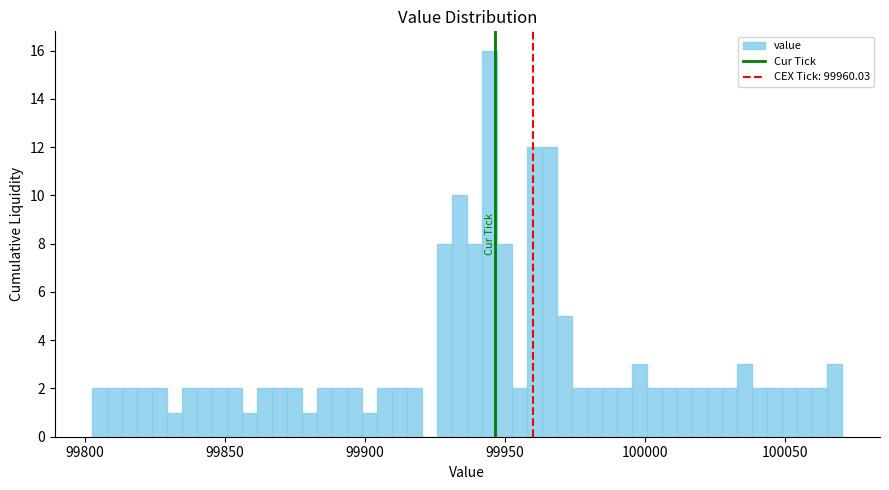

Read against the x-axis, roughly where is the centre of the tallest bar?

99945